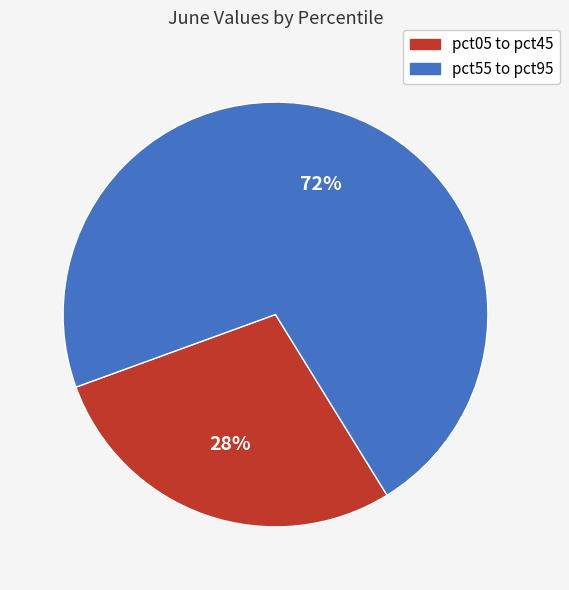

Is there any slice that represents more than half of the pie?

Yes